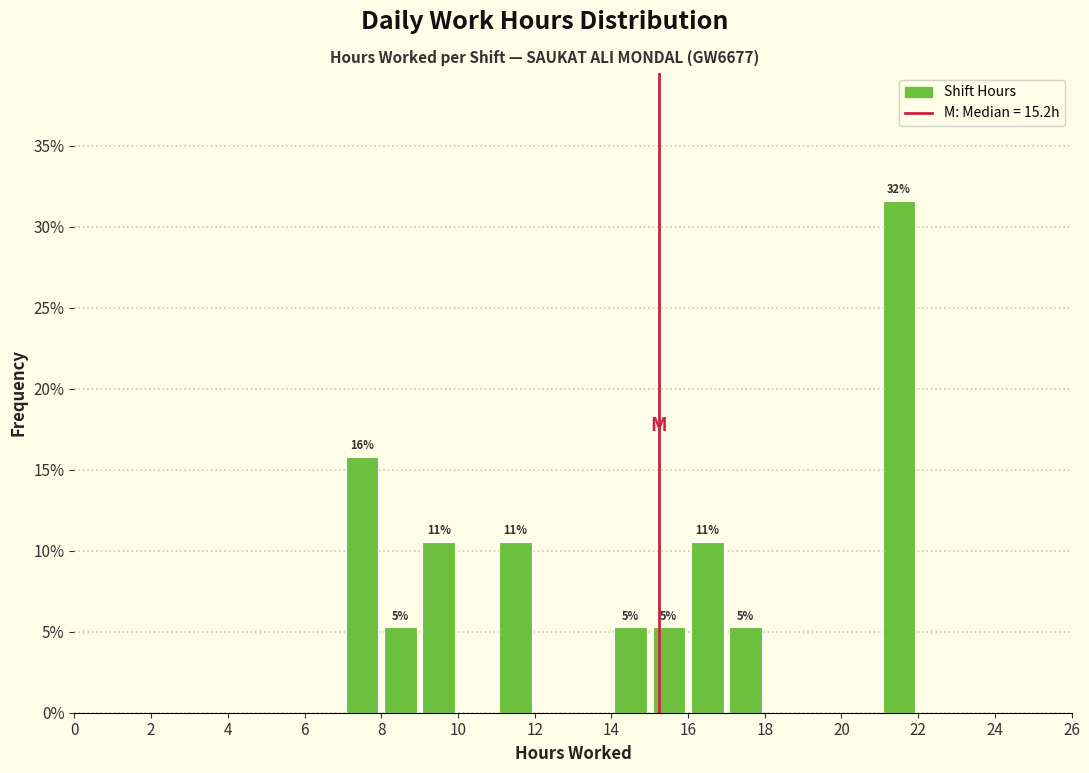

Which range on the x-axis has the tallest bar?

21 to 22